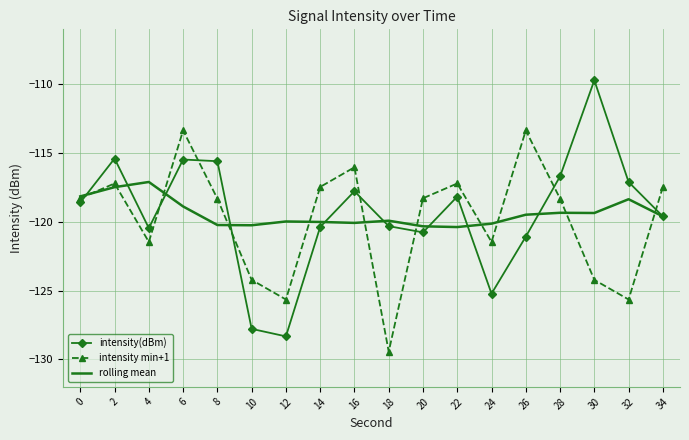

True or false: intensity(dBm) has a value of -44.6 at 12.

False